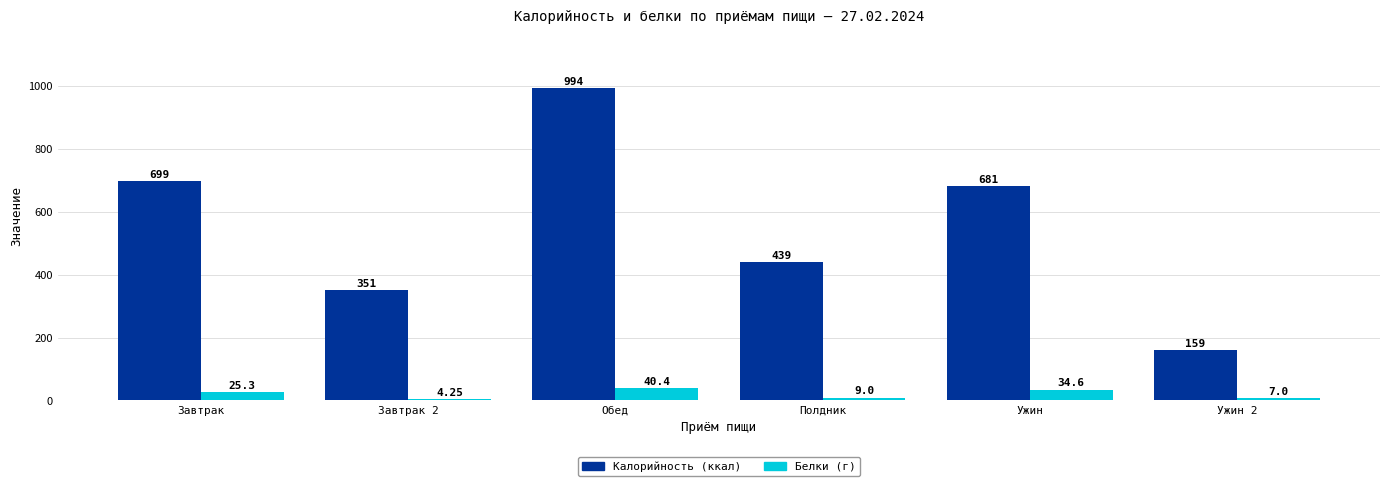

At which category does the chart reach its peak across all series?

Обед